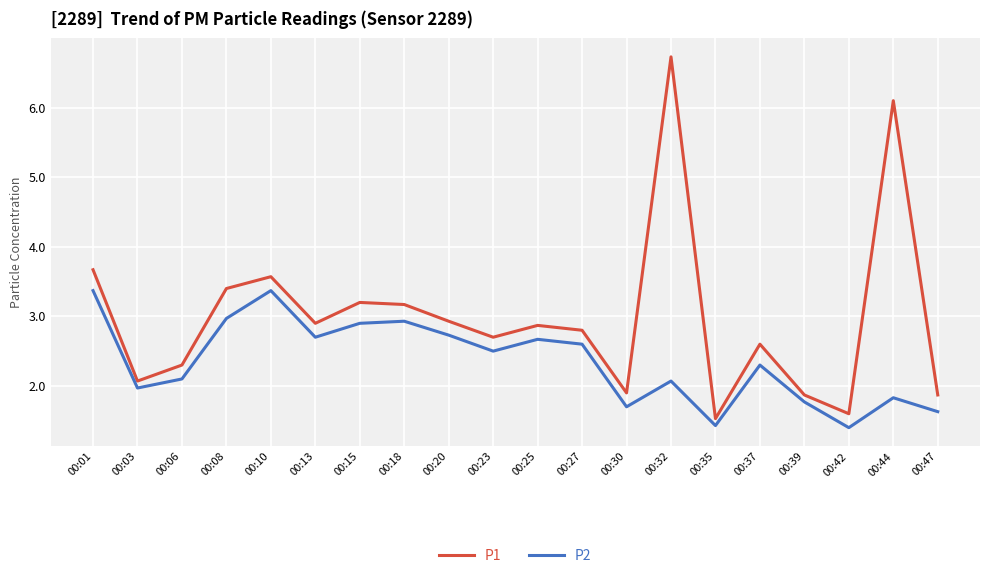

True or false: P1 and P2 cross at least once.

False